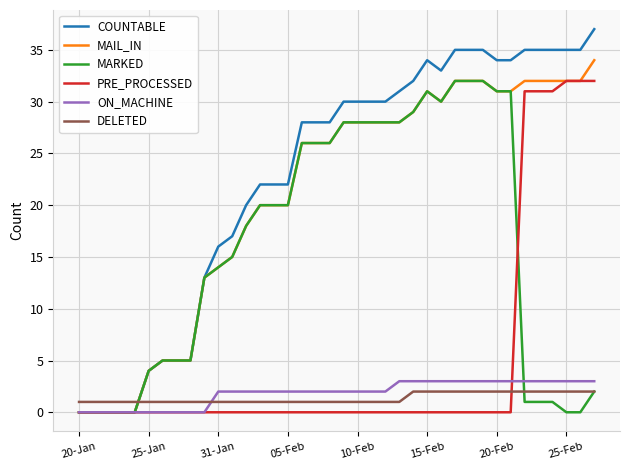

What is the greatest value displayed?

37